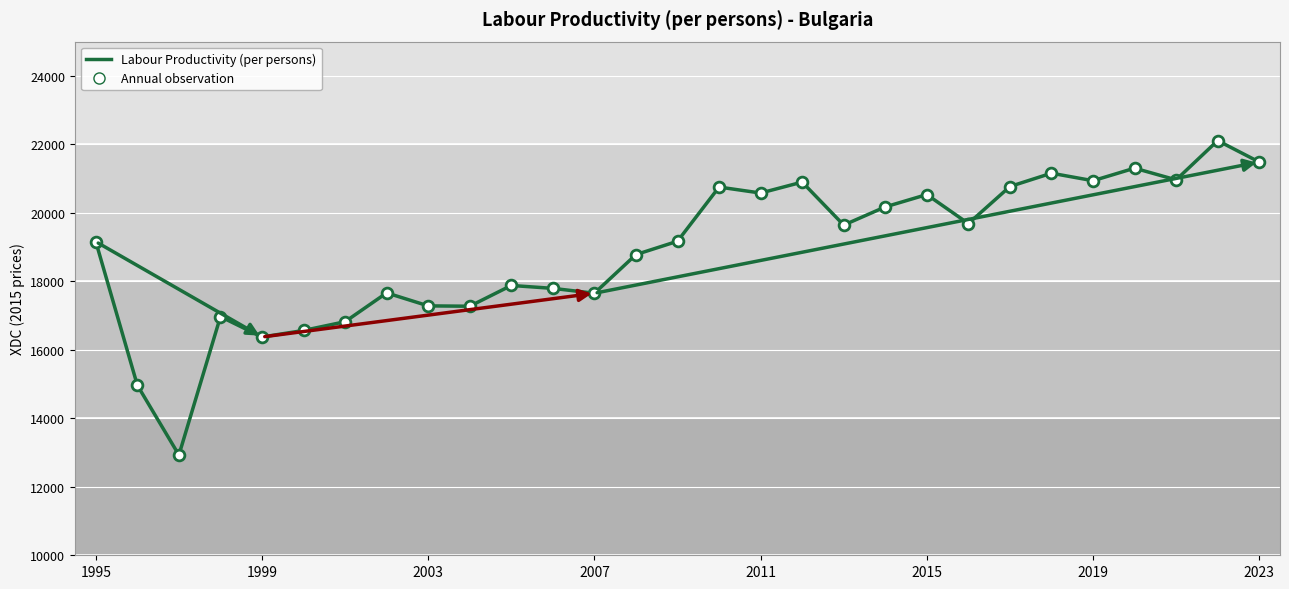

What is the difference between the maximum and minimum values?

9182.0